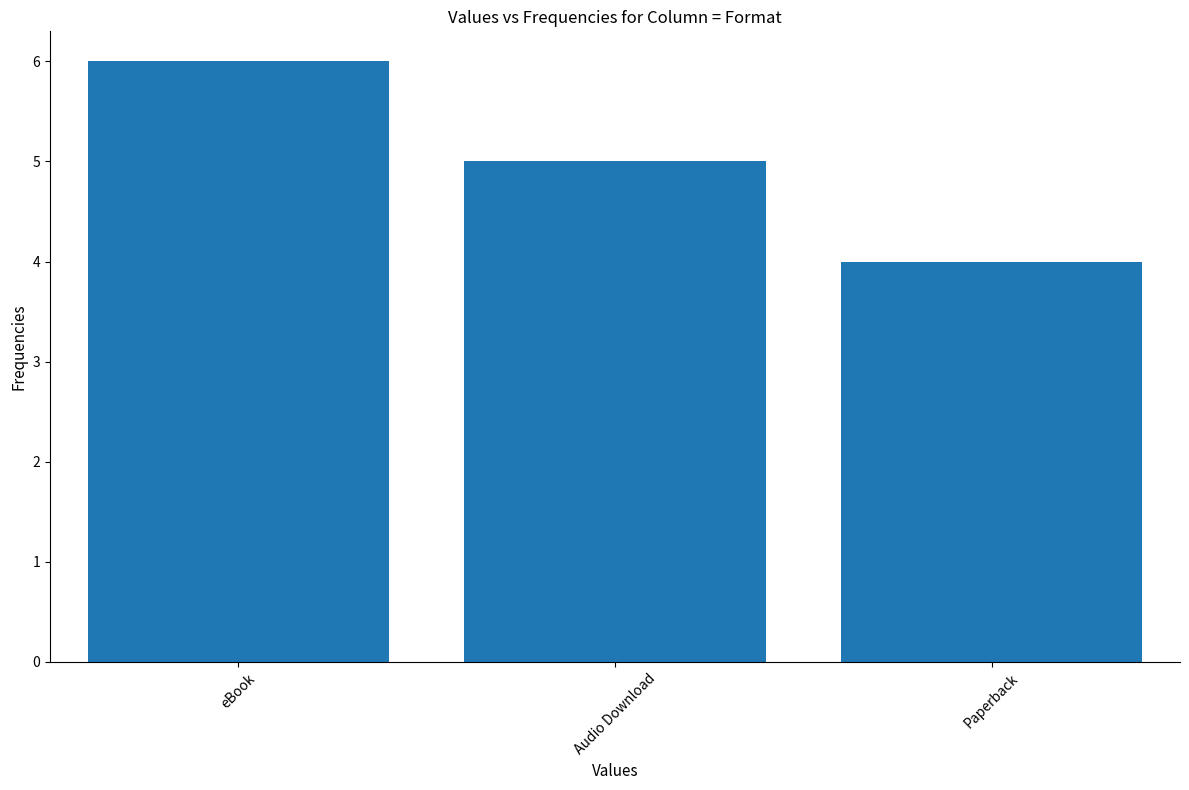

What is the label of the 2nd bar from the right?

Audio Download